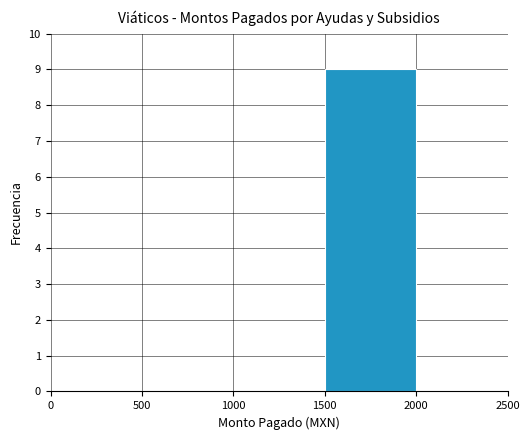

What is the average value?

2